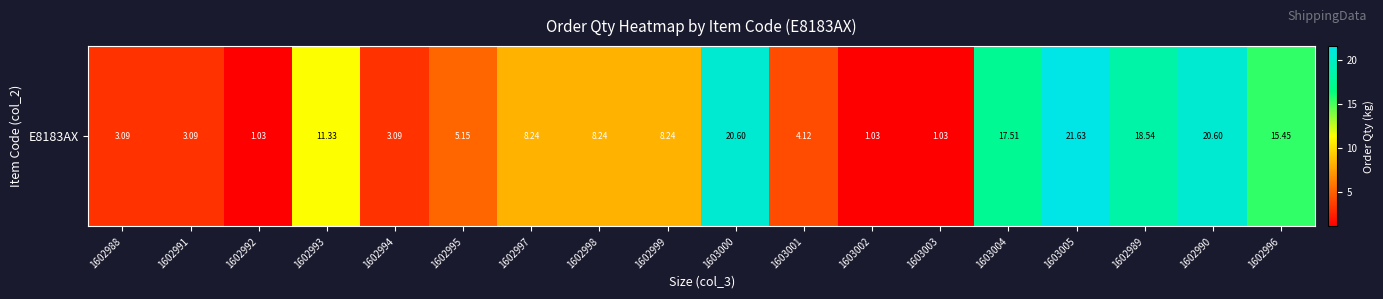

What is the change in value from 1602992 to 1602993?

+10.3